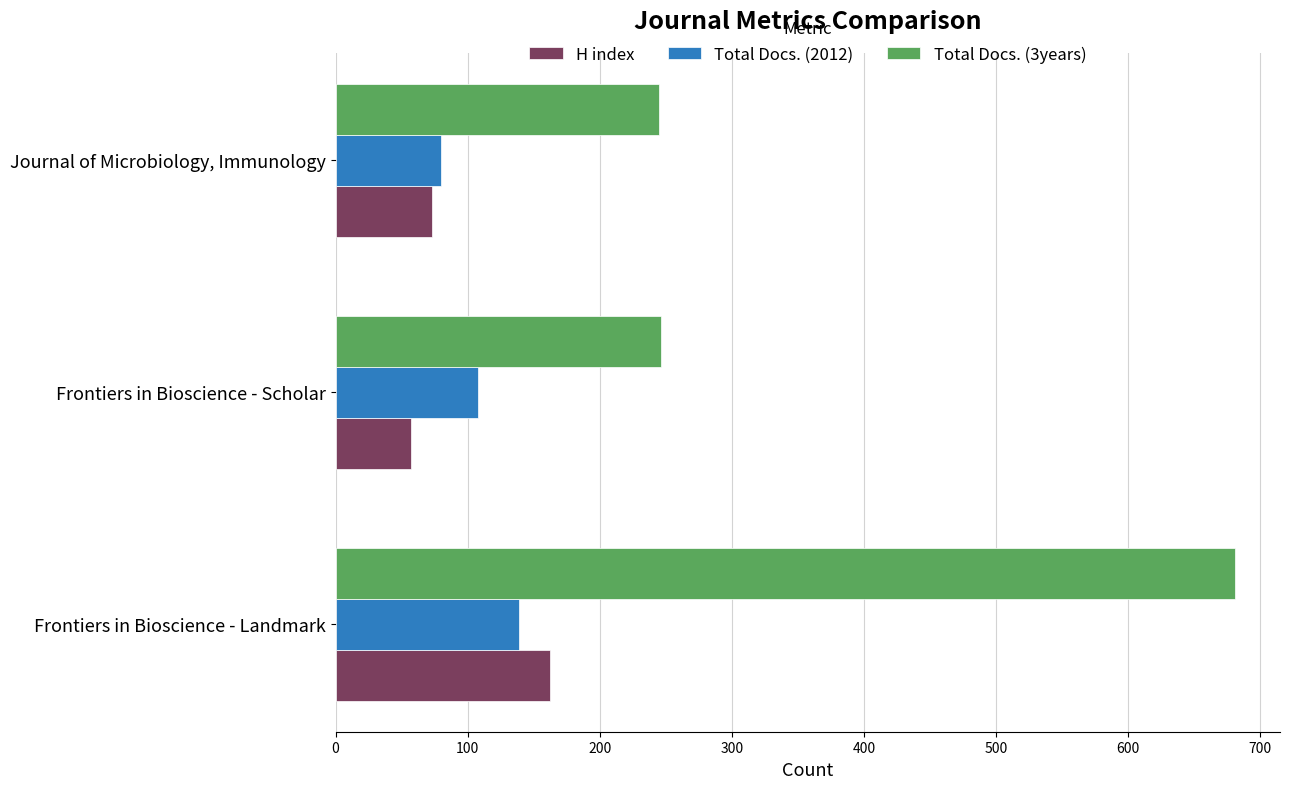

What is the smallest value displayed?

57